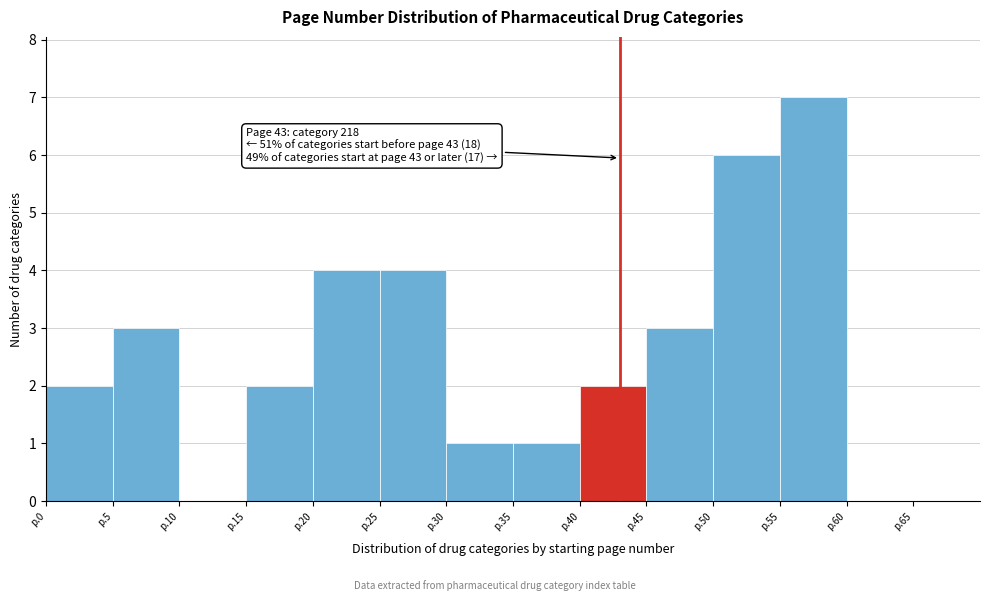

Reading left to right, list all the values displayed in this chart.

p.0=2	p.5=3	p.10=0	p.15=2	p.20=4	p.25=4	p.30=1	p.35=1	p.40=2	p.45=3	p.50=6	p.55=7	p.60=0	p.65=0